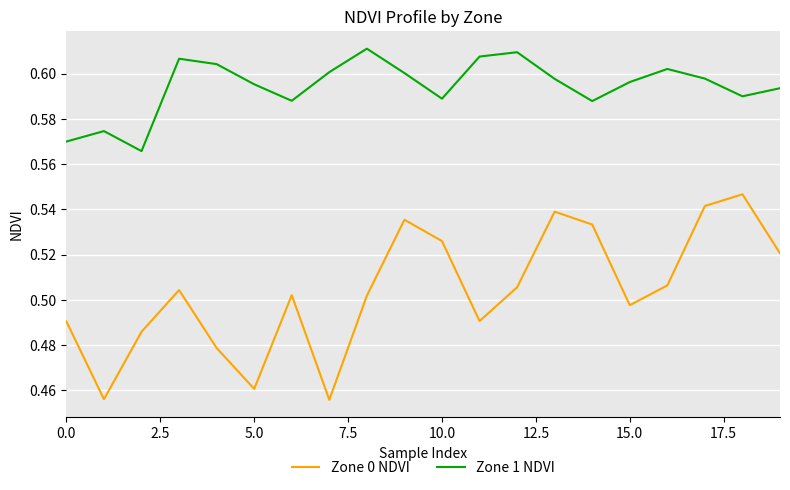

Which series has the largest total across all categories?

Zone 1 NDVI